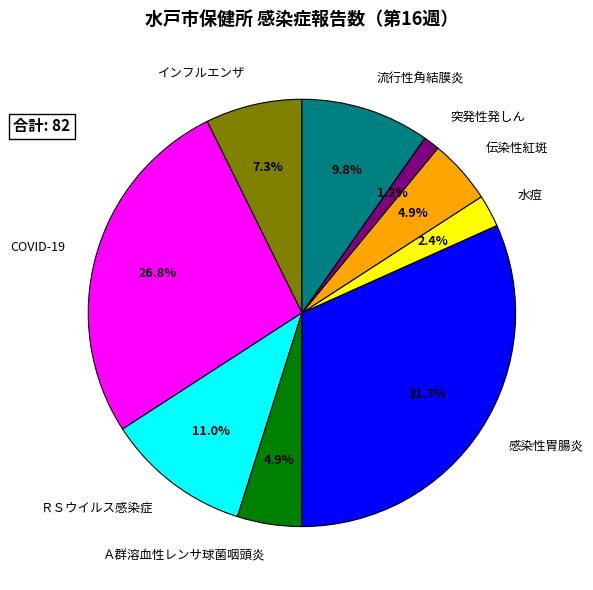

Approximately how many times larger is the value at 突発性発しん compared to 水痘?

0.5